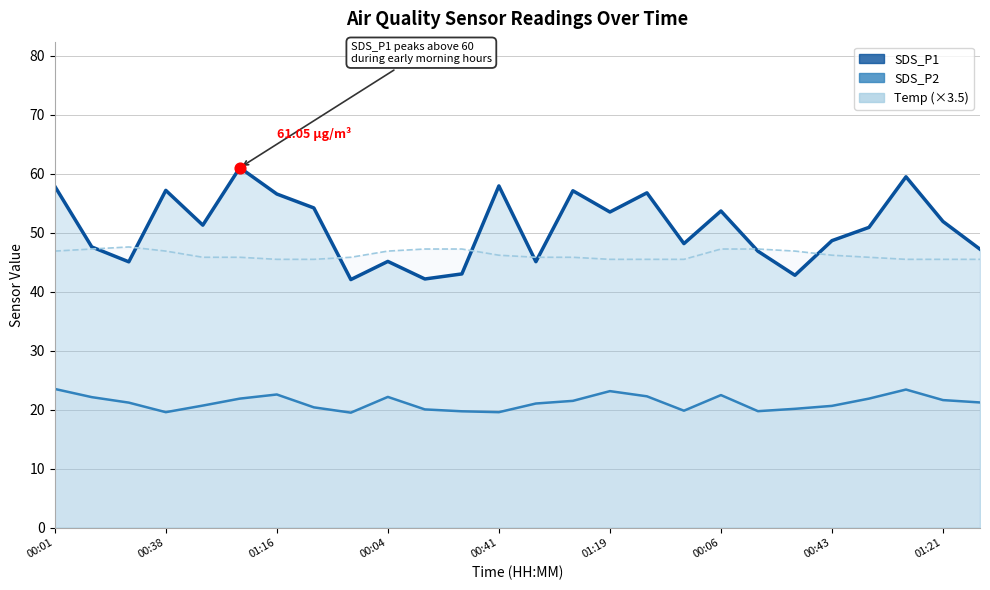

Which series contains the lowest Y value?

SDS_P2 line